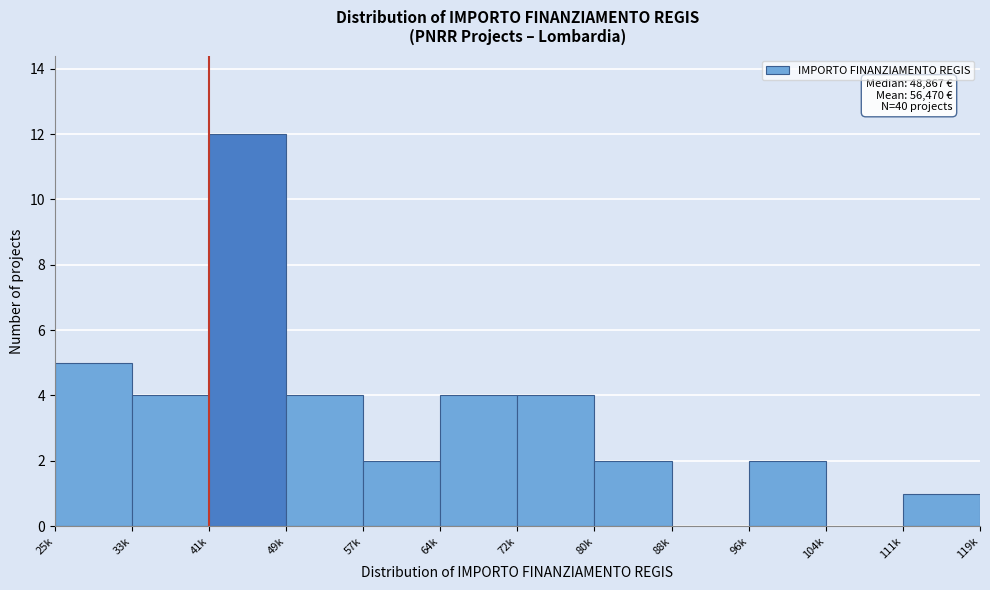

Reading right to left, extract all data points from this chart.

111k=1	104k=0	96k=2	88k=0	80k=2	72k=4	64k=4	57k=2	49k=4	41k=12	33k=4	25k=5